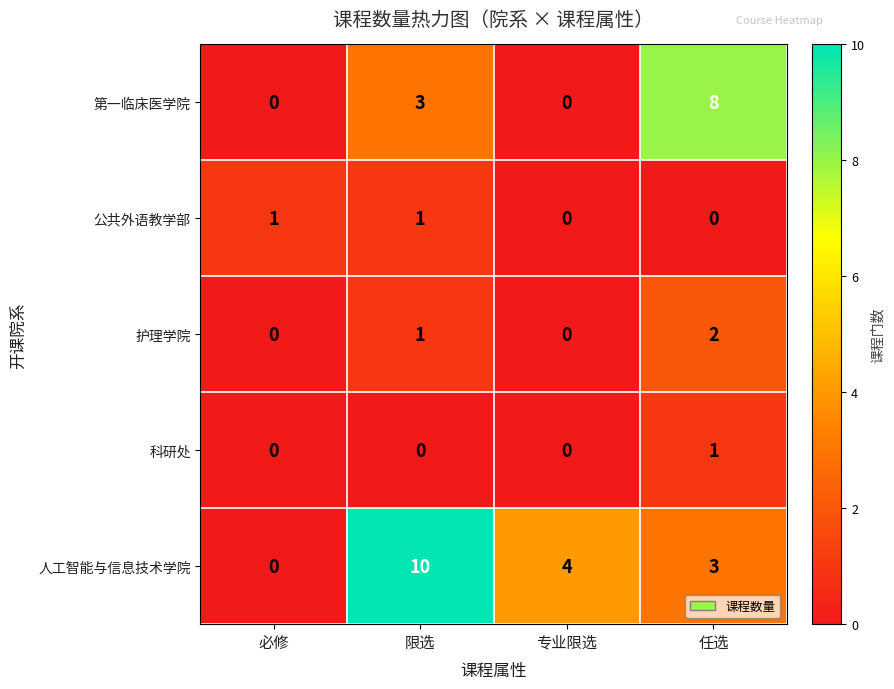

What is the total value across all series at 限选?

15